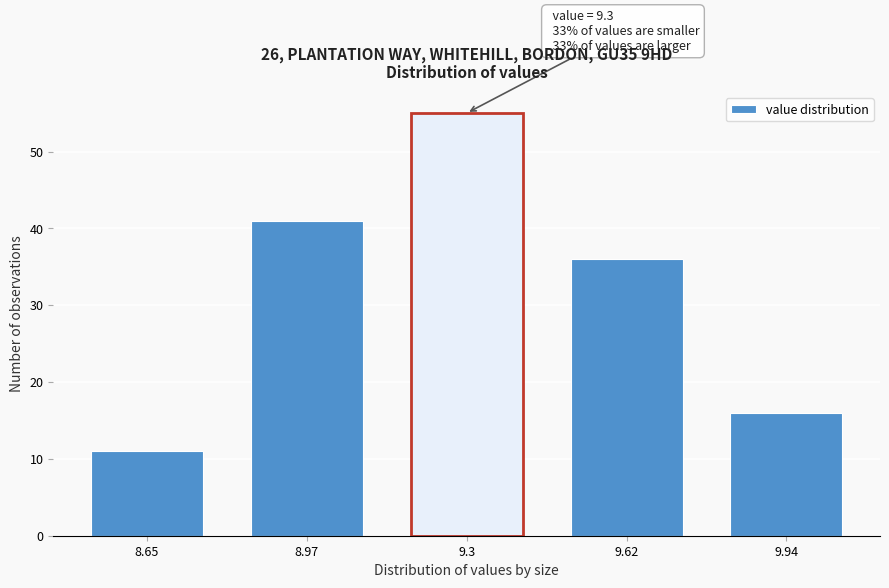

Reading left to right, list all the values displayed in this chart.

11	41	55	36	16